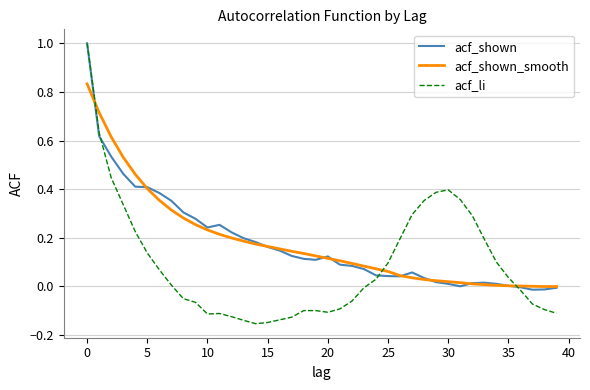

Which series has the largest range (max minus min)?

acf_li